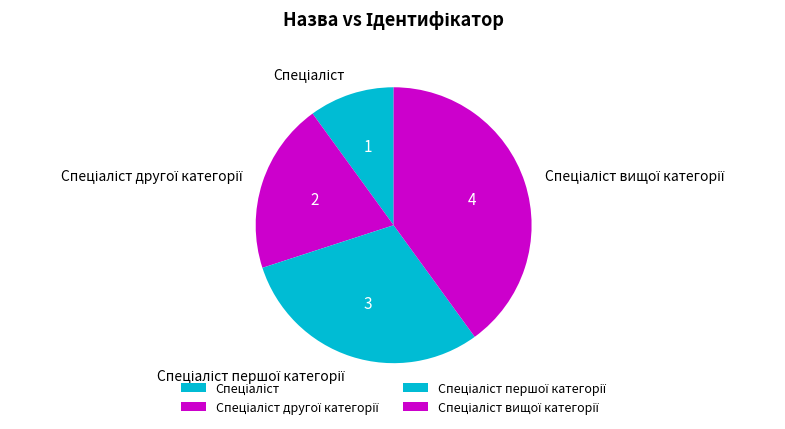

Is there any slice that represents more than half of the pie?

No